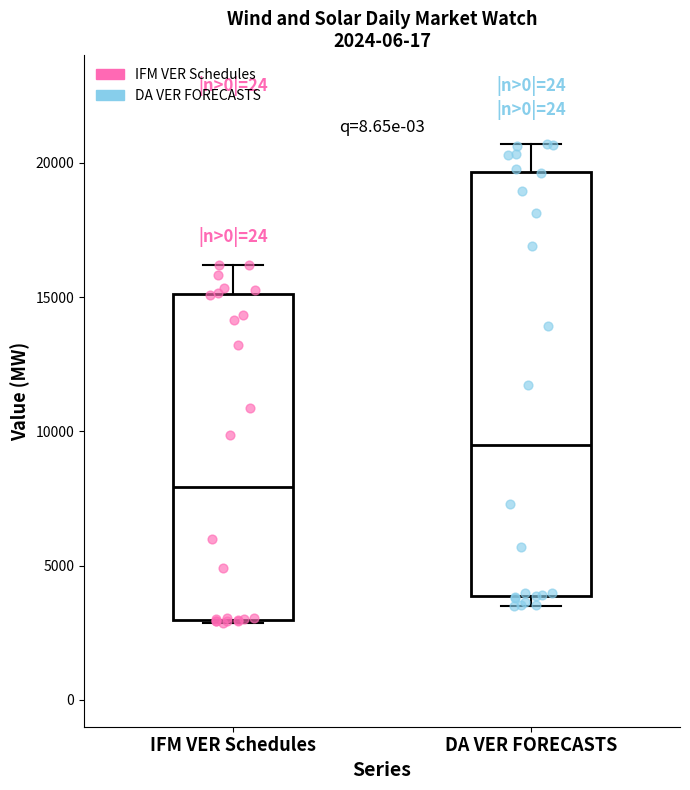

Comparing the boxes themselves (not the whiskers), which one is the tallest?

DA VER FORECASTS